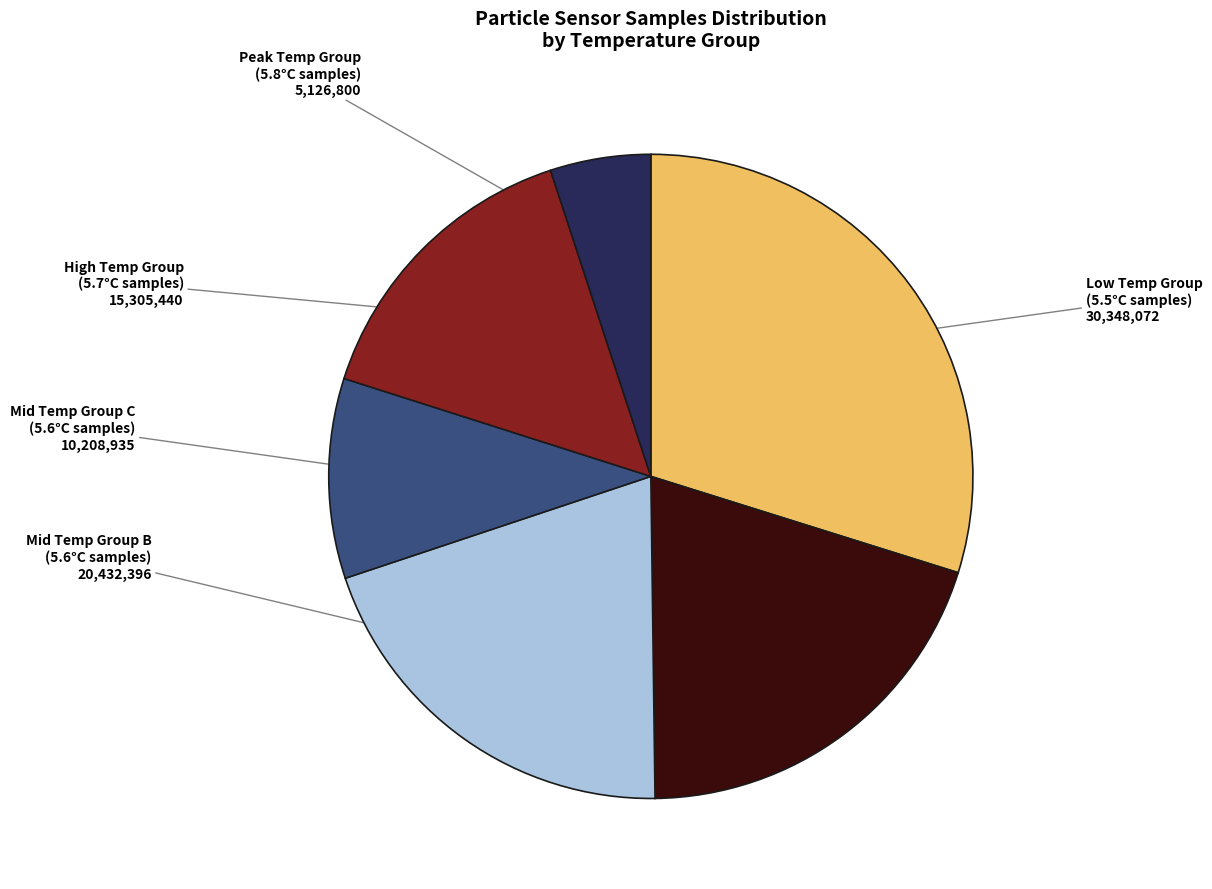

Does High Temp Group (5.7°C samples) account for over 50% of the chart?

No